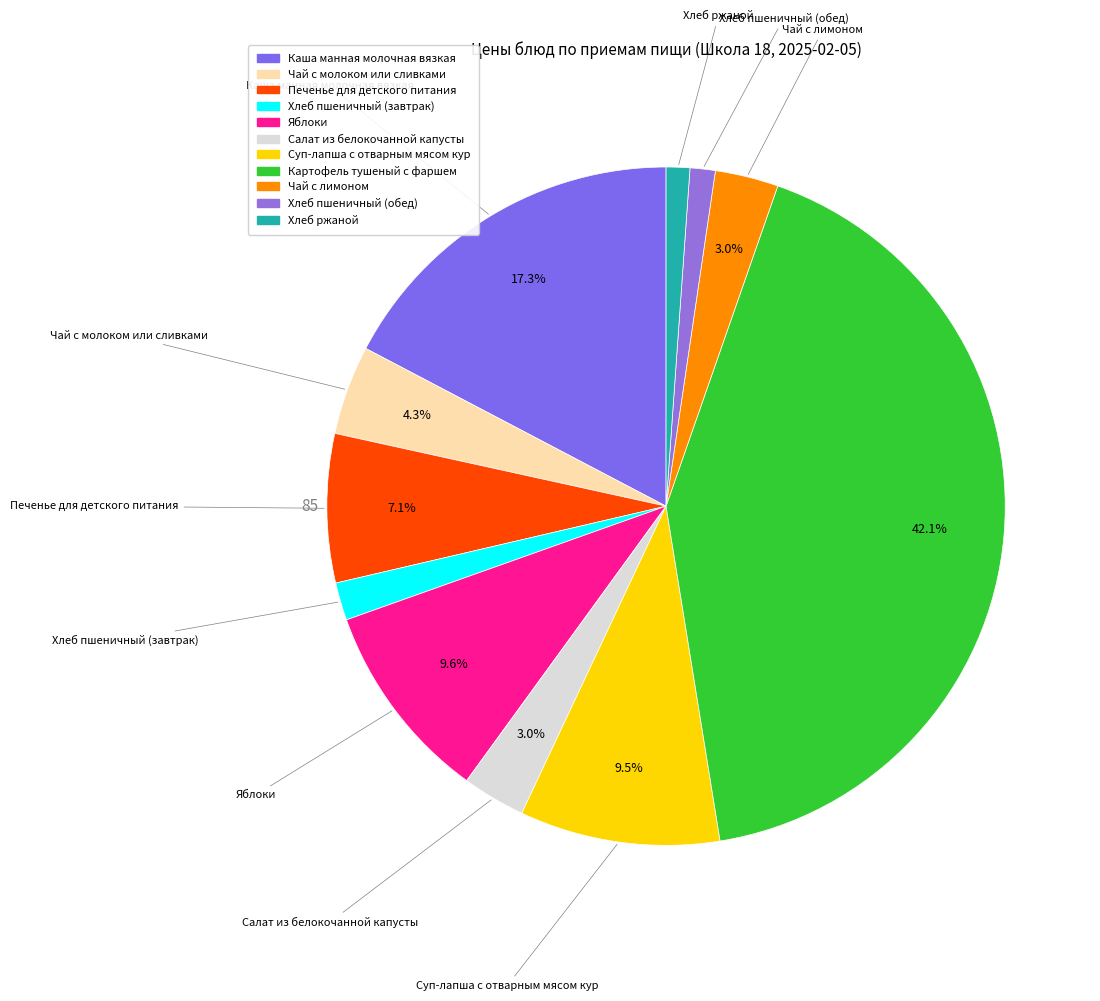

To the nearest percent, what portion does Каша манная молочная вязкая represent?

17%